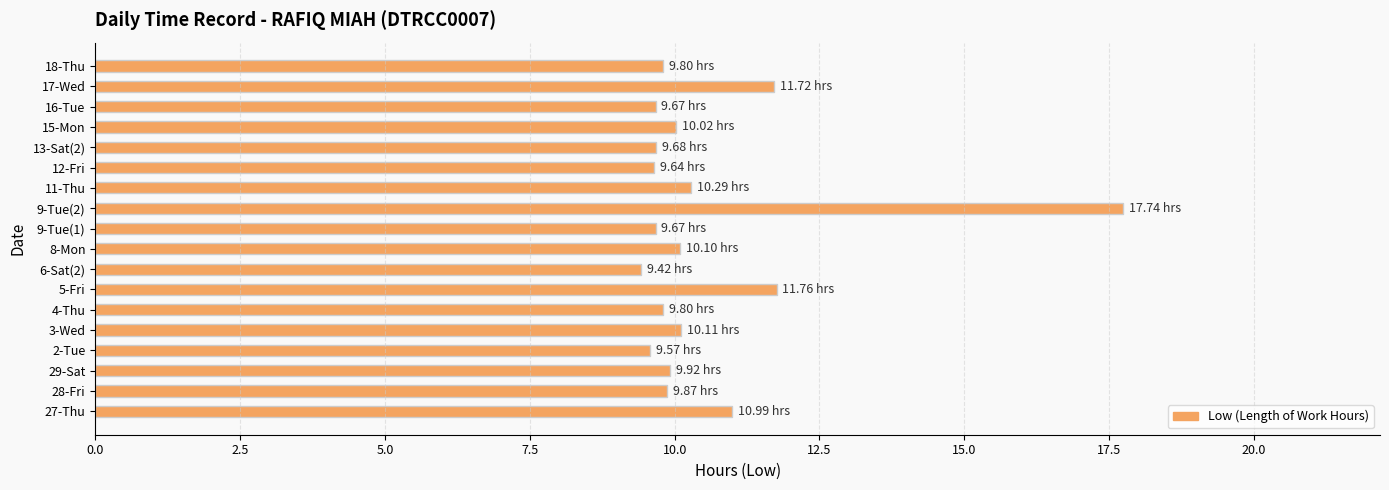

What is the difference between the second highest and second lowest values?

2.2